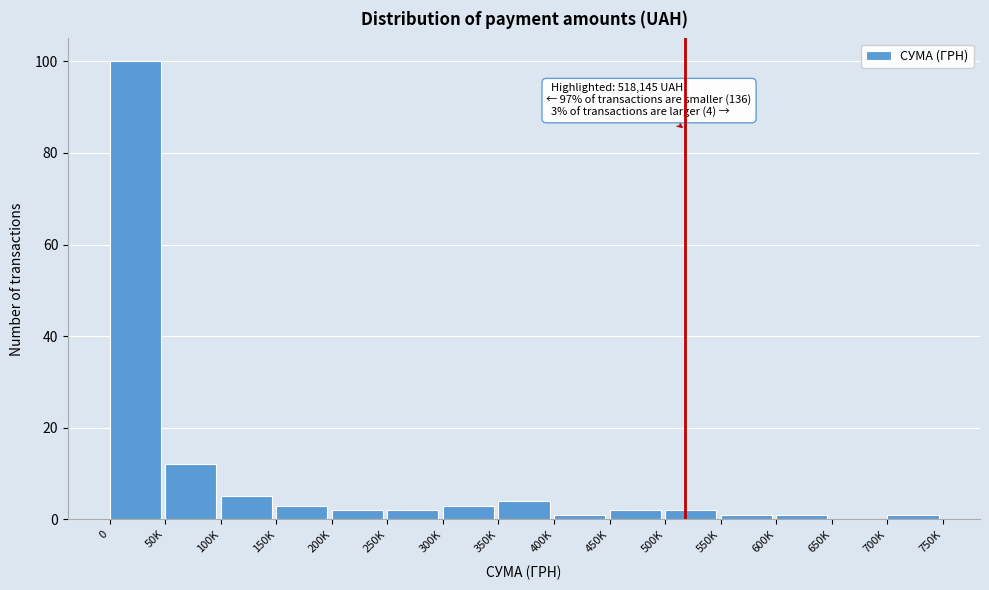

Reading left to right, extract all data points from this chart.

0=100	50K=12	100K=5	150K=3	200K=2	250K=2	300K=3	350K=4	400K=1	450K=2	500K=2	550K=1	600K=1	650K=0	700K=1